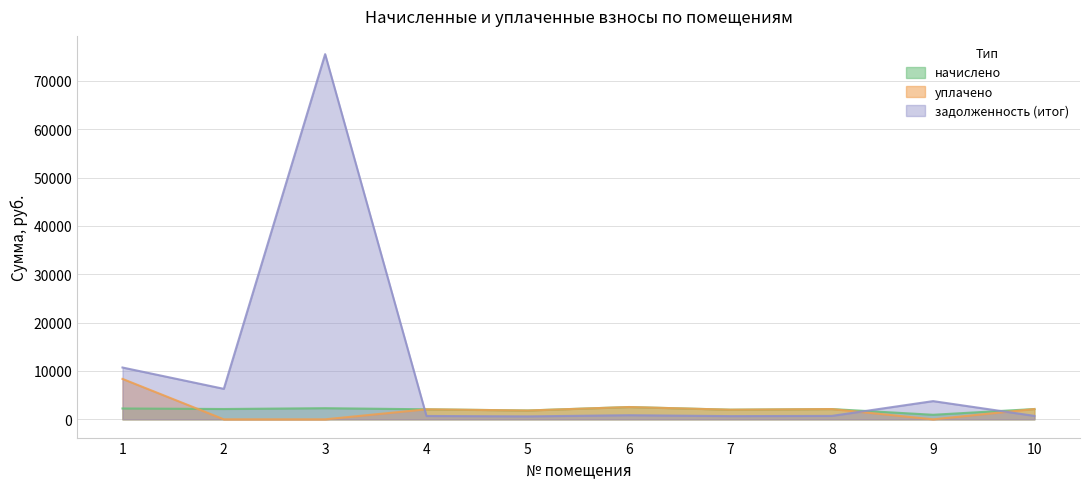

Which series has the largest total across all categories?

задолженность (итог)